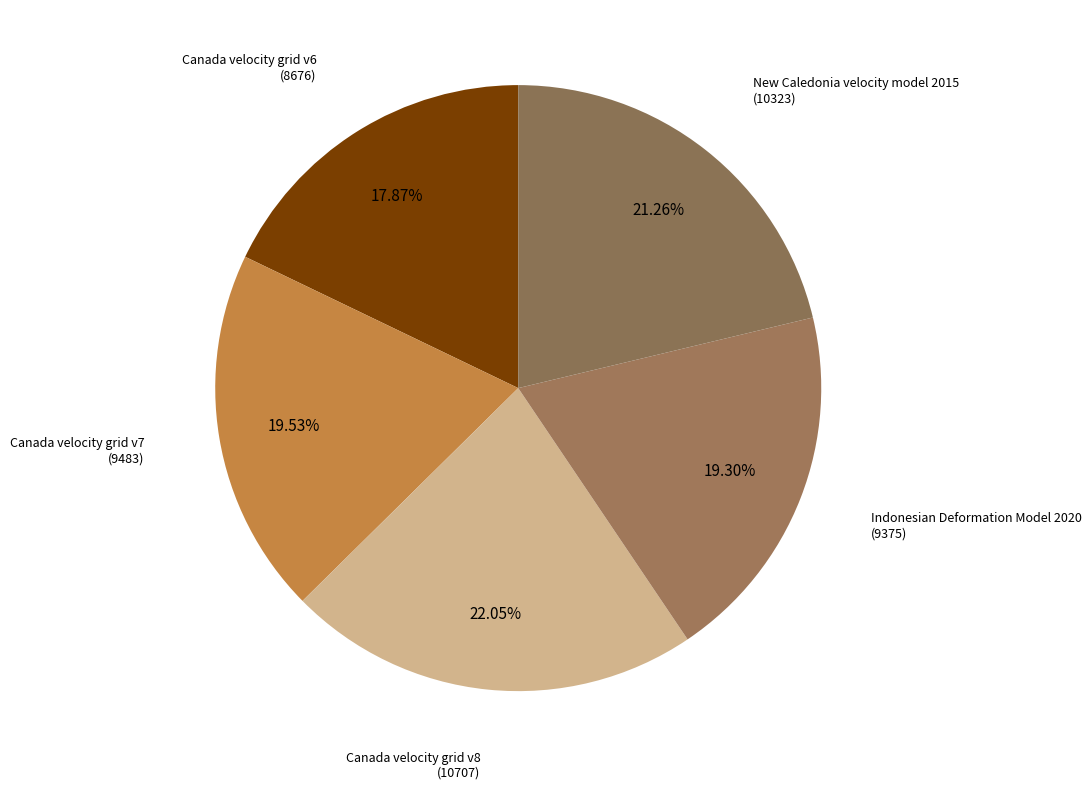

To the nearest percent, what is the difference between the largest and smallest slice percentages?

4%